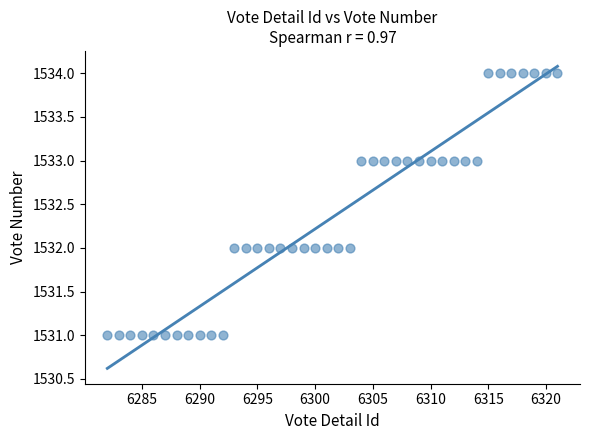

What is the range of X values (max minus min)?

39